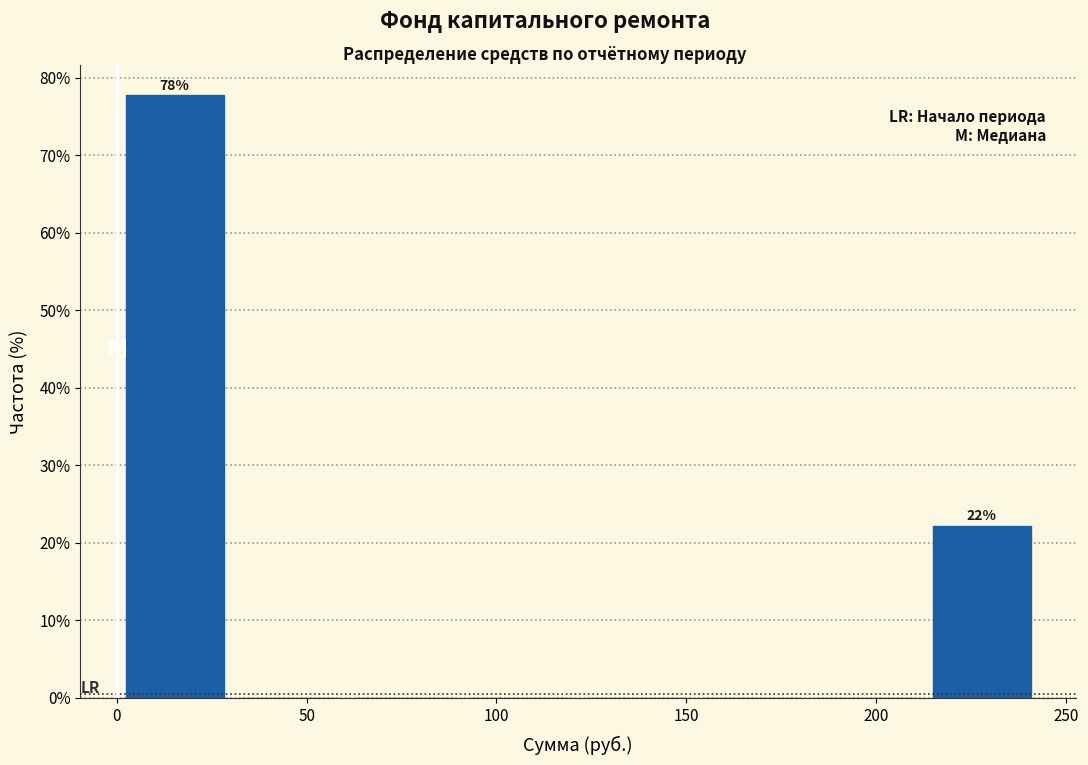

Which range on the x-axis has the tallest bar?

0 to 30